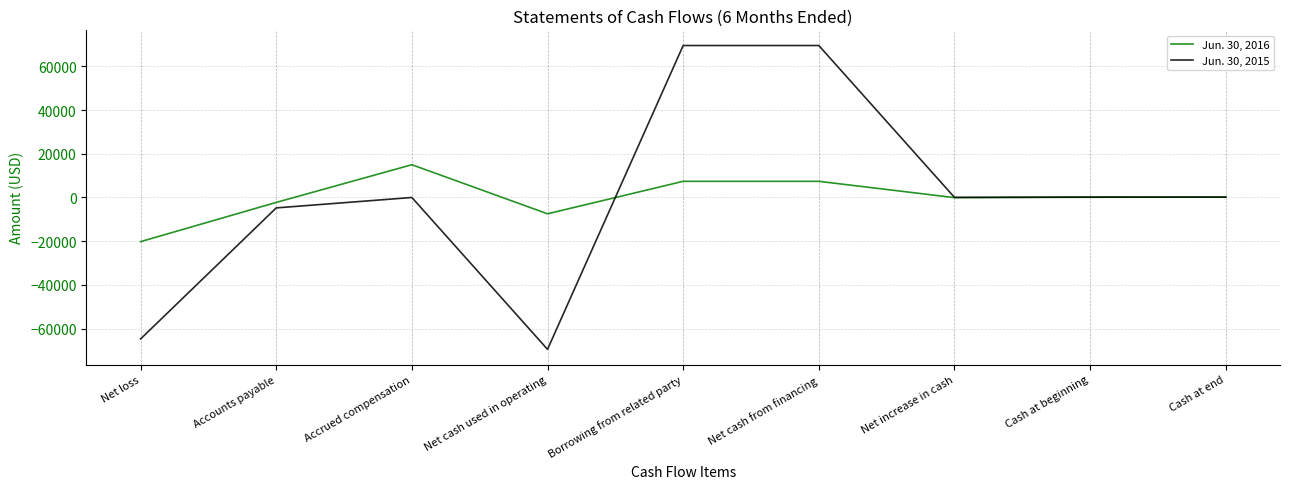

Which series has the widest spread of values?

Jun. 30, 2015